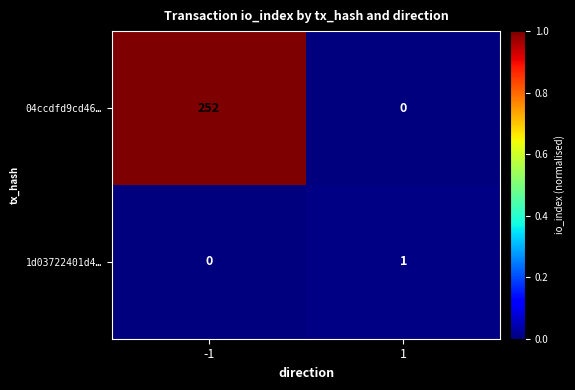

What is the greatest value displayed?

252